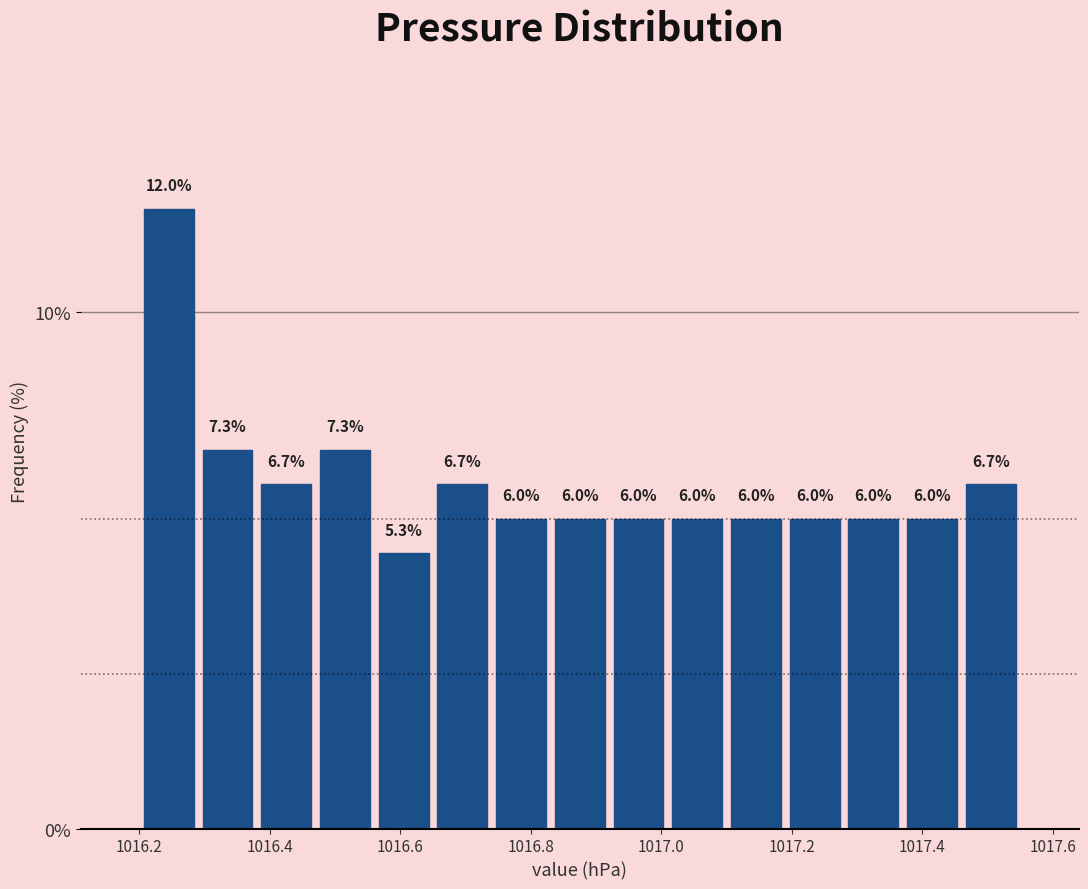

Reading left to right, list every bar in this chart as the range it spans on the x-axis followed by its height. The bar edges are not printed on the chart, so give them approximately, as read against the axis.

1016.20 to 1016.29: 12.0
1016.29 to 1016.38: 7.3
1016.38 to 1016.47: 6.7
1016.47 to 1016.56: 7.3
1016.56 to 1016.65: 5.3
1016.65 to 1016.74: 6.7
1016.74 to 1016.83: 6.0
1016.83 to 1016.92: 6.0
1016.92 to 1017.01: 6.0
1017.01 to 1017.10: 6.0
1017.10 to 1017.19: 6.0
1017.19 to 1017.28: 6.0
1017.28 to 1017.37: 6.0
1017.37 to 1017.46: 6.0
1017.46 to 1017.55: 6.7